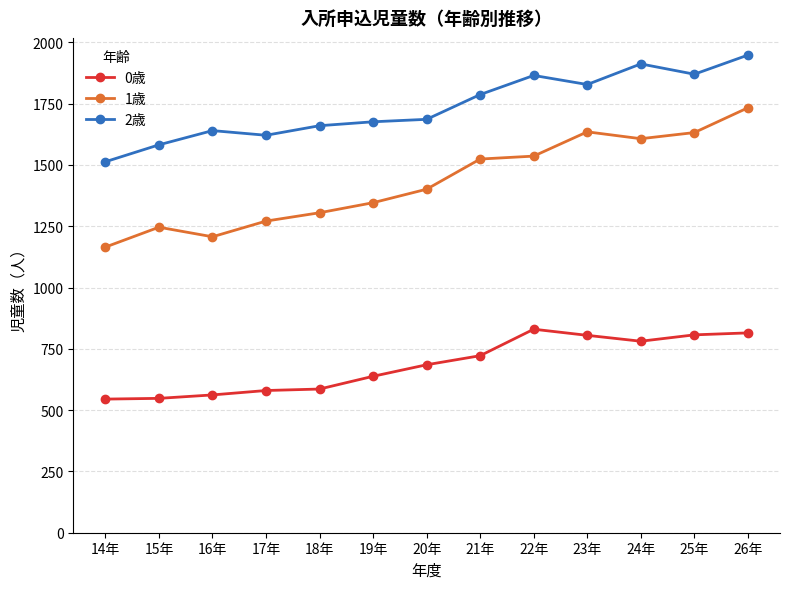

What is the maximum value for 1歳?

1733